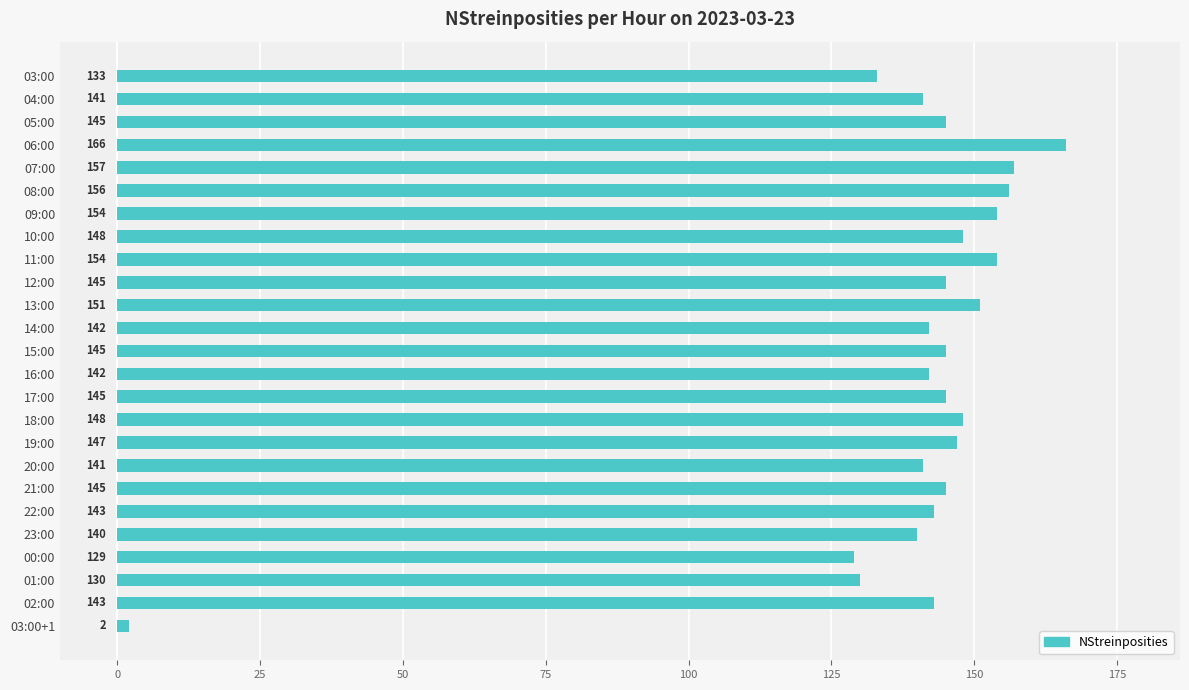

What is the label of the 9th bar from the bottom?

19:00